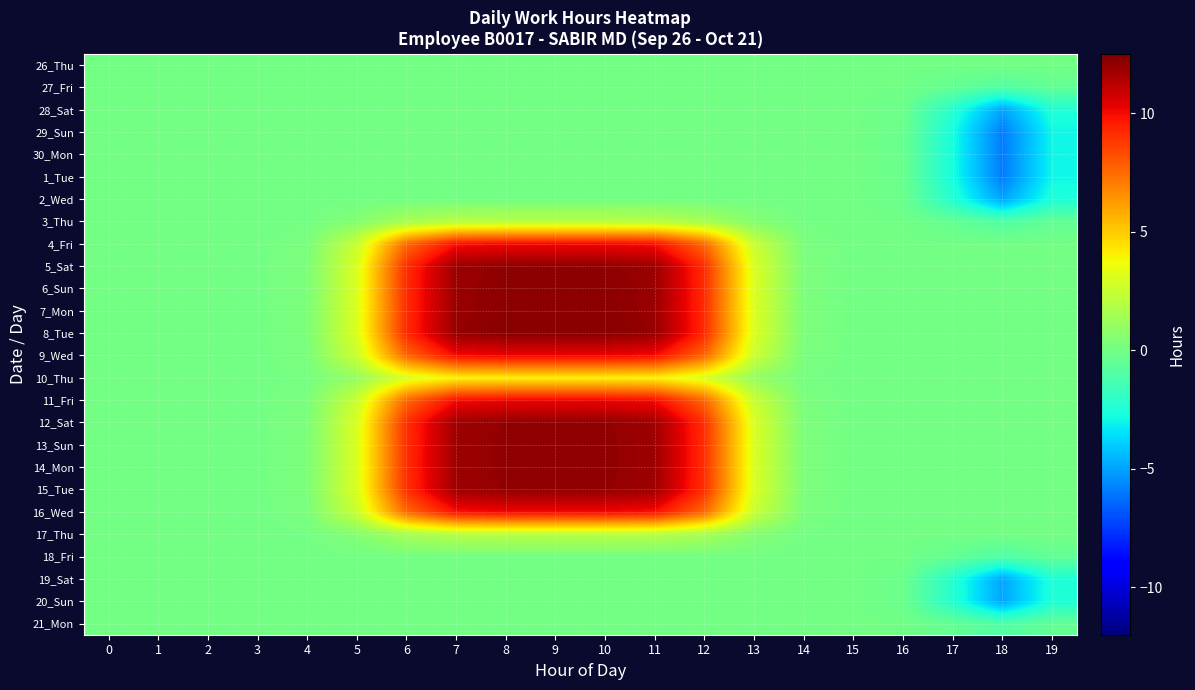

Rank the series at 17 from highest to lowest value.

5_Sat, 6_Sun, 7_Mon, 8_Tue, 9_Wed, 10_Thu, 11_Fri, 12_Sat, 13_Sun, 14_Mon, 15_Tue, 16_Wed, 26_Thu, 4_Fri, 17_Thu, 27_Fri, 18_Fri, 3_Thu, 21_Mon, 20_Sun, 19_Sat, 28_Sat, 2_Wed, 29_Sun, 1_Tue, 30_Mon